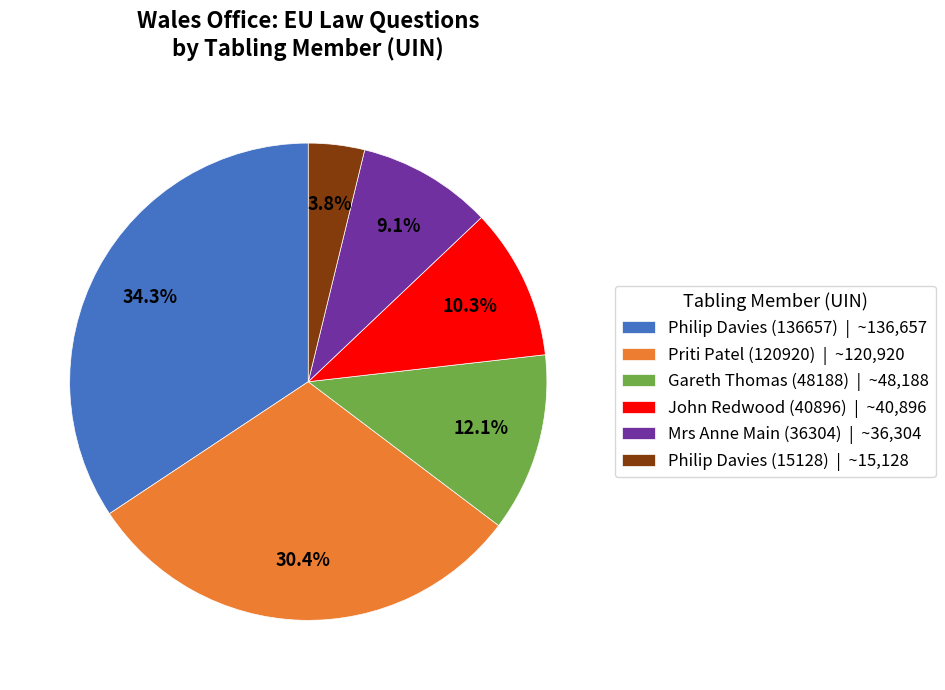

Is there any slice that represents more than half of the pie?

No